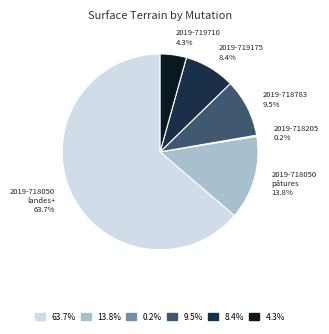

Does 2019-718050 landes+ represent more than half of the total?

Yes